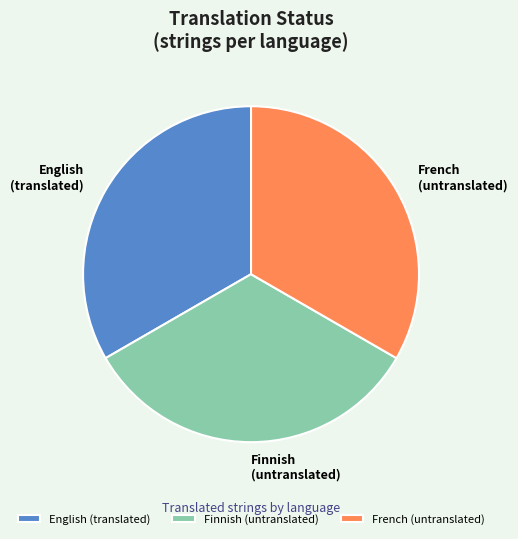

The Finnish (untranslated) slice represents 42% of the pie. True or false?

False